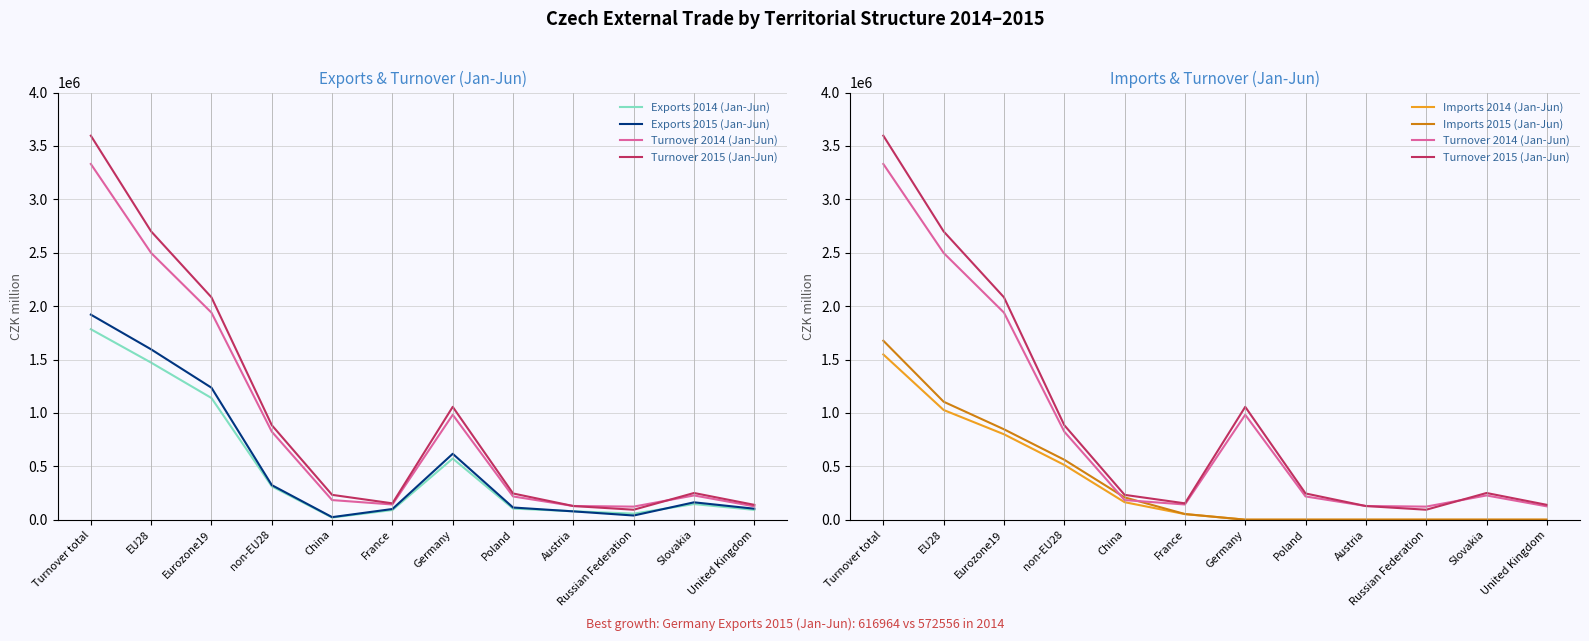

The value of Exports 2015 (Jan-Jun) at non-EU28 is 487416. True or false?

False